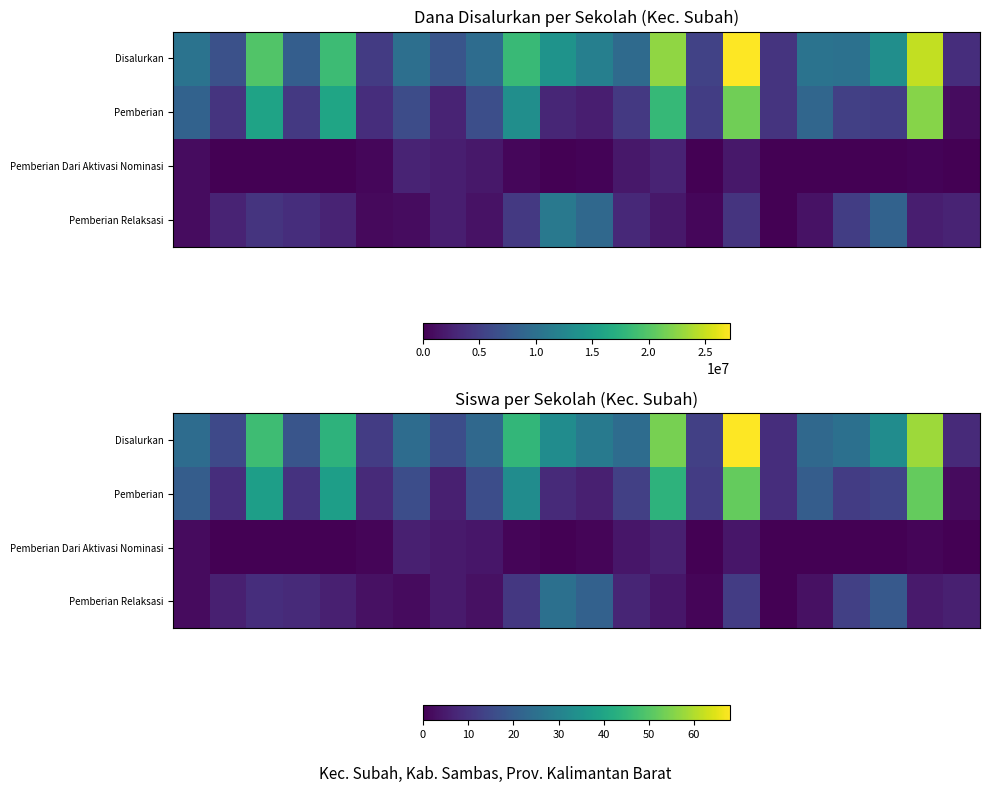

What is the average value of the Disalurkan series?

29